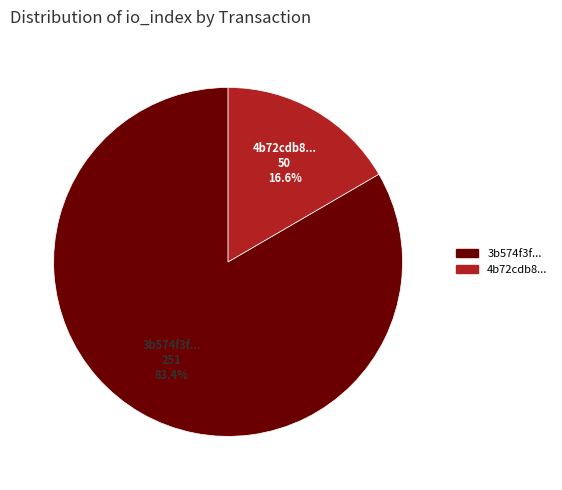

Is there any slice that represents more than half of the pie?

Yes